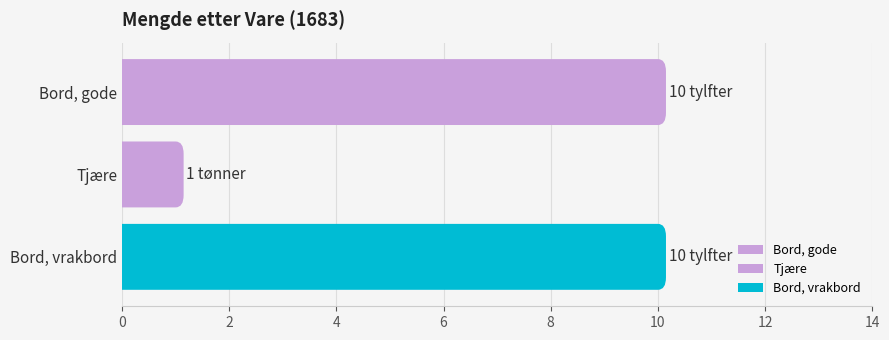

What is the label of the 3rd bar from the left?

Bord, vrakbord